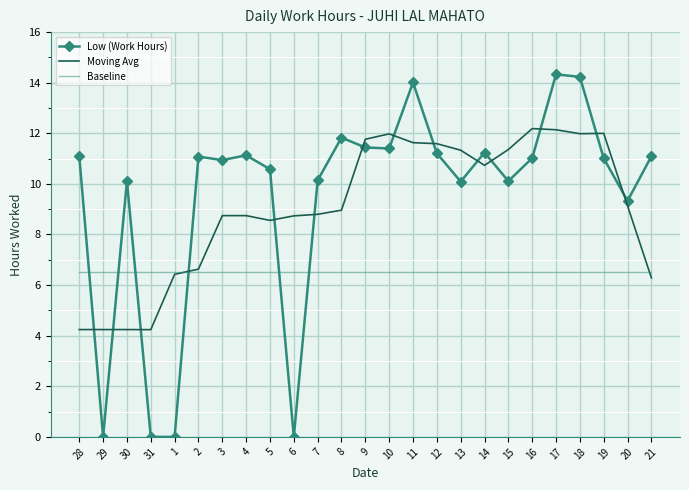

At 30, list the series in order from smallest to largest.

Moving Avg, Baseline, Low (Work Hours)